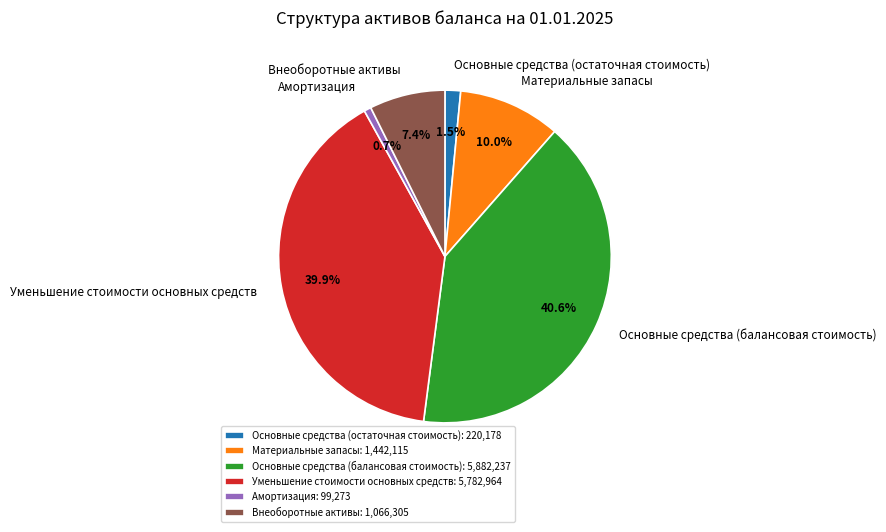

True or false: Основные средства (остаточная стоимость) accounts for 9% of the total.

False